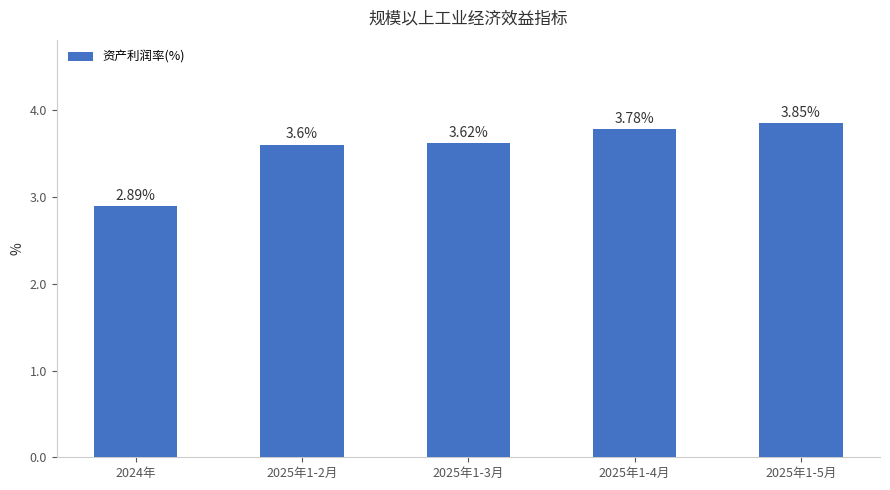

Does the chart contain stacked bars?

No